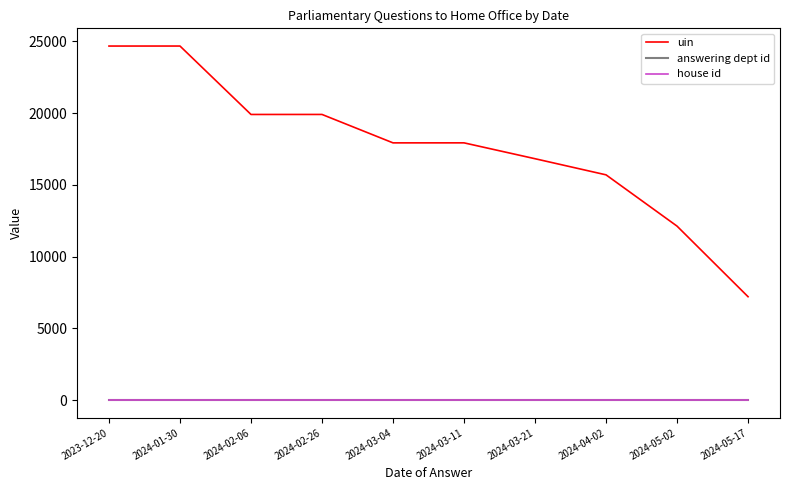

Does the chart display data point markers on the line(s)?

No